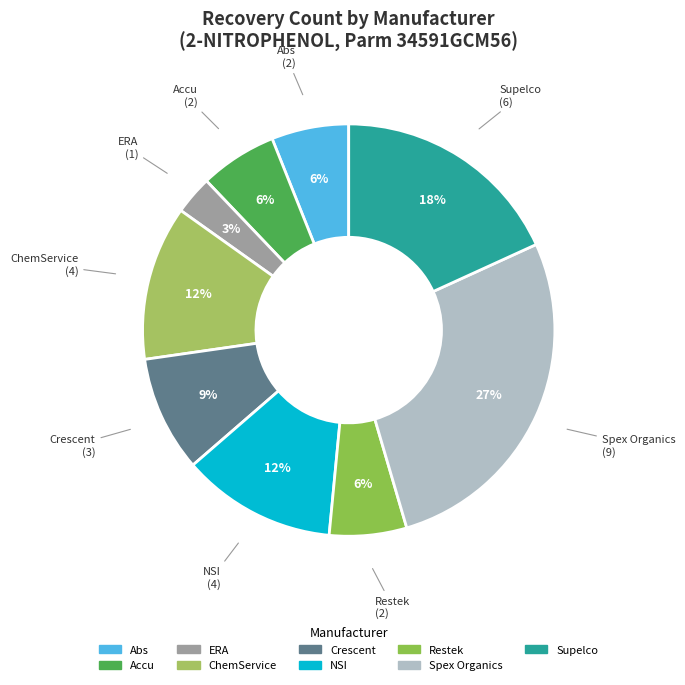

Which category has the smallest portion of the pie?

ERA